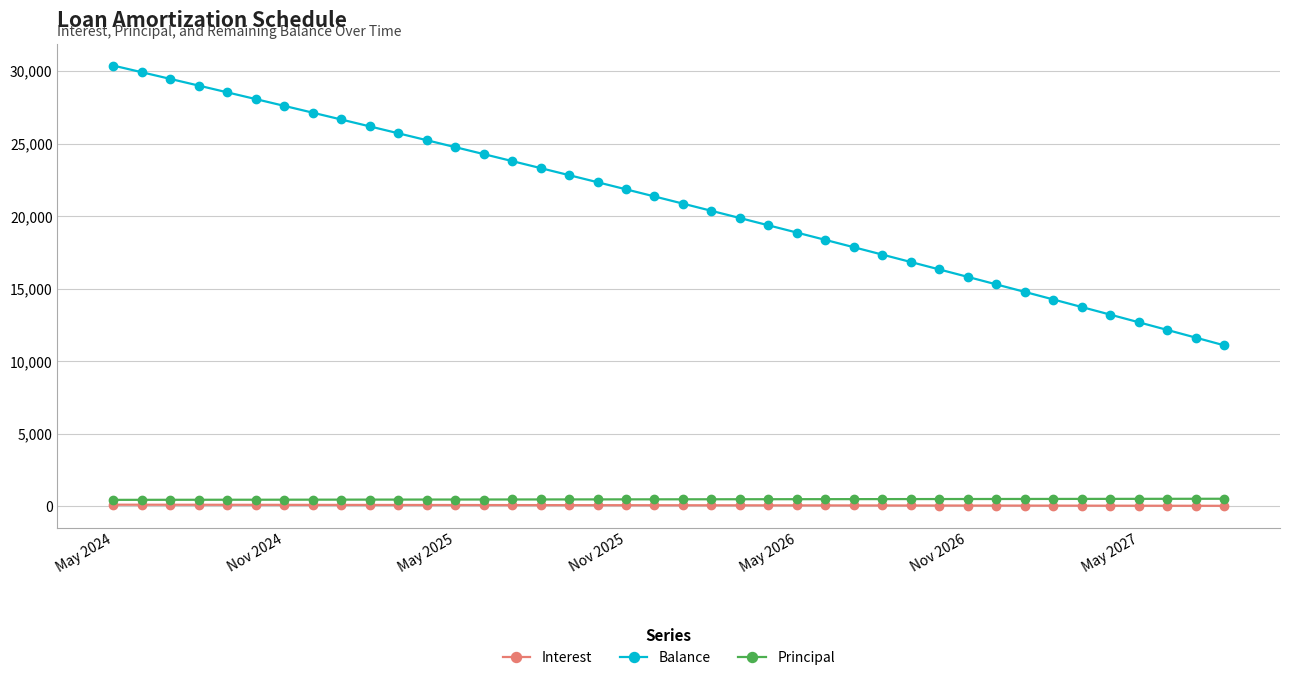

What is the highest value of the Balance series?

30378.0